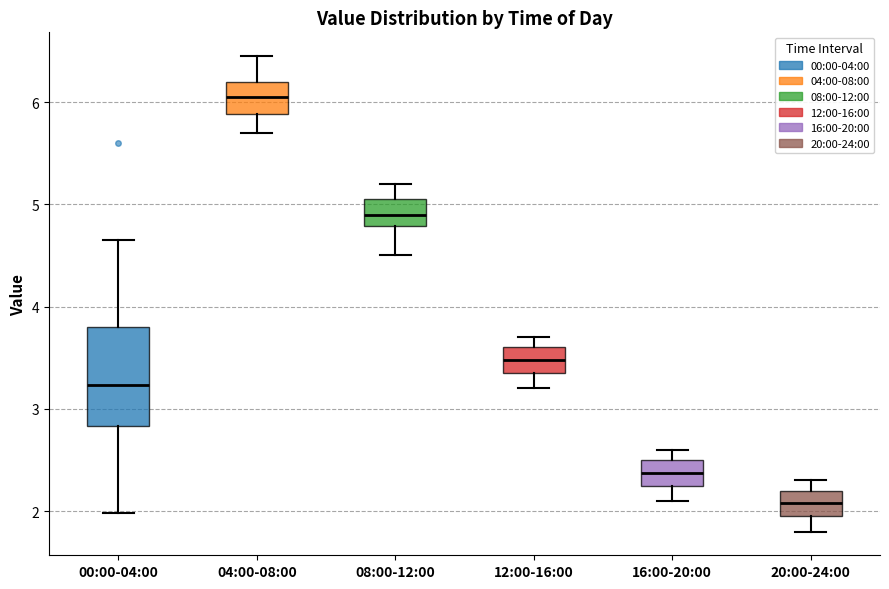

Which box's median line is the highest?

04:00-08:00